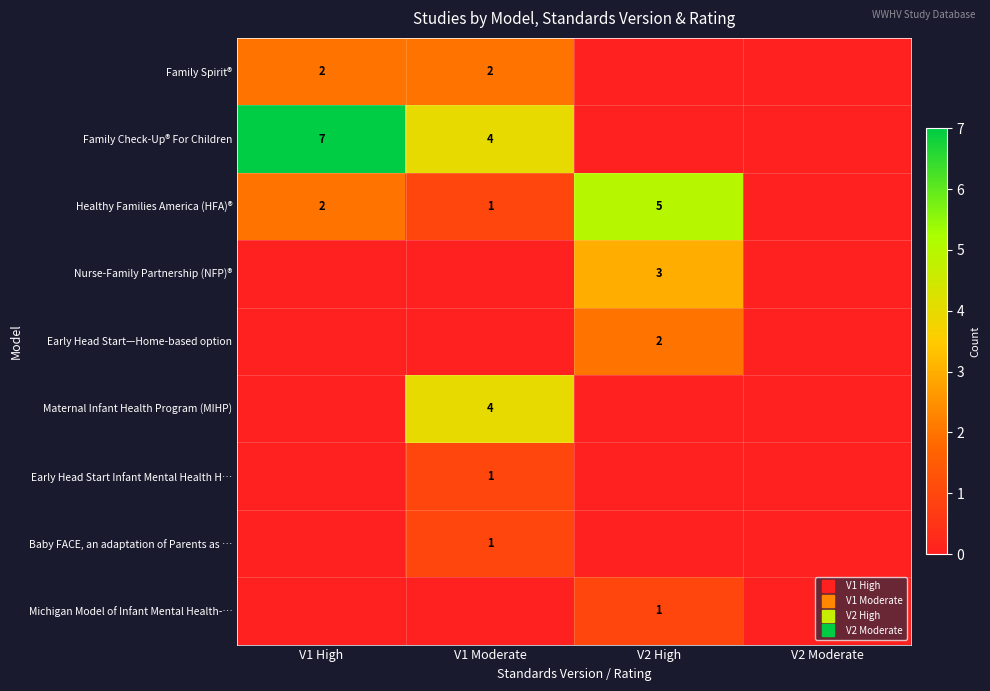

At which label is Baby FACE, an adaptation of Parents as … closest to 0?

V1 High